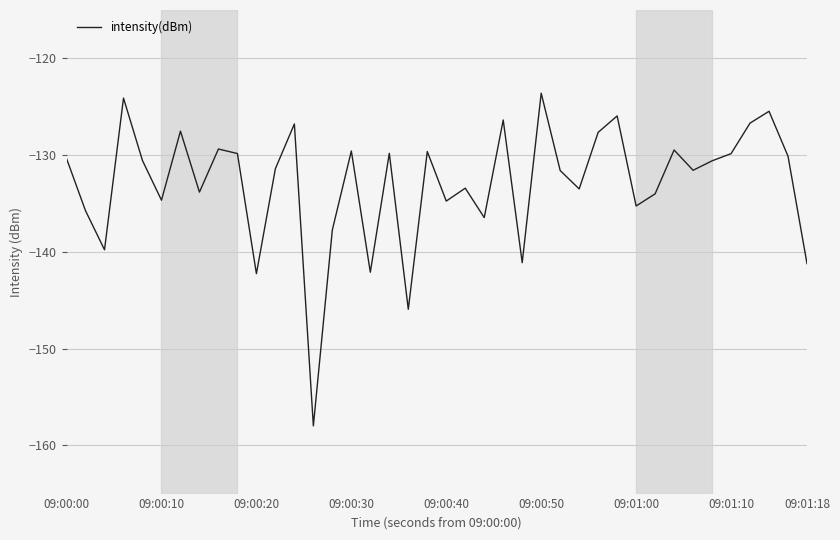

What is the minimum value shown in the chart?

-158.0